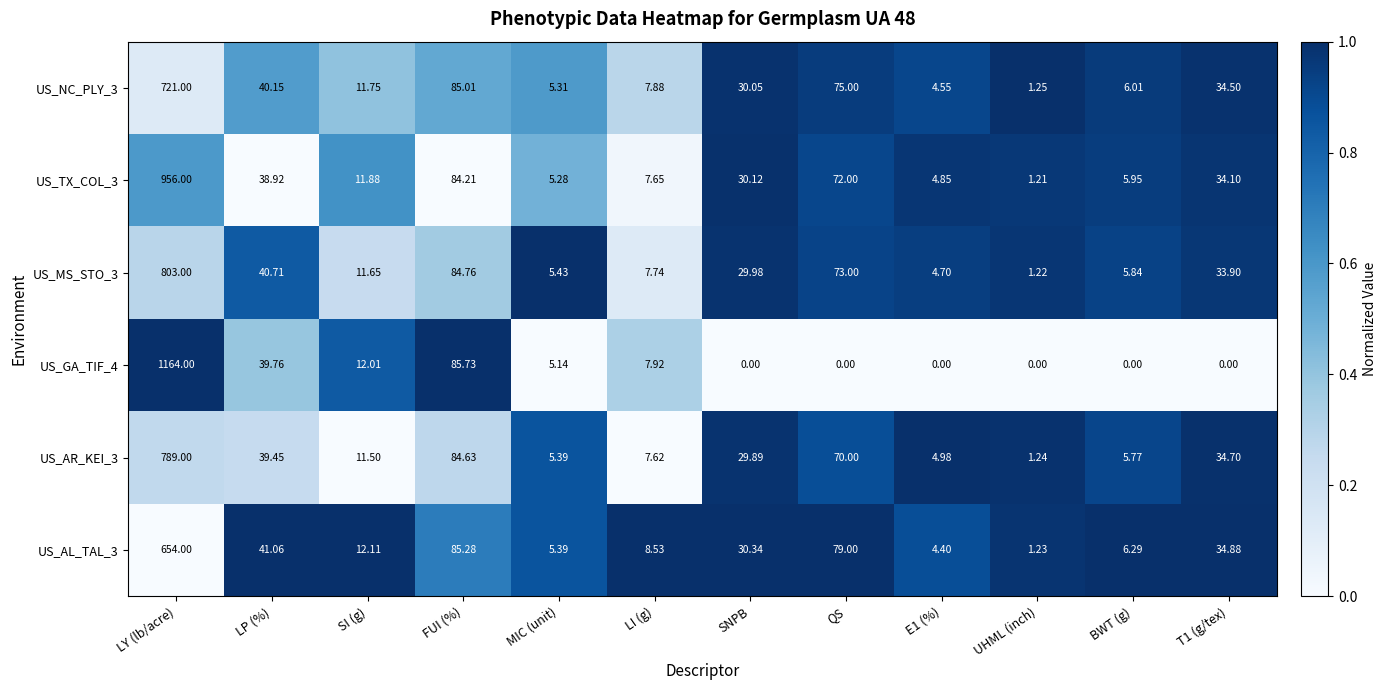

What is the total value across all series at MIC (unit)?

31.9